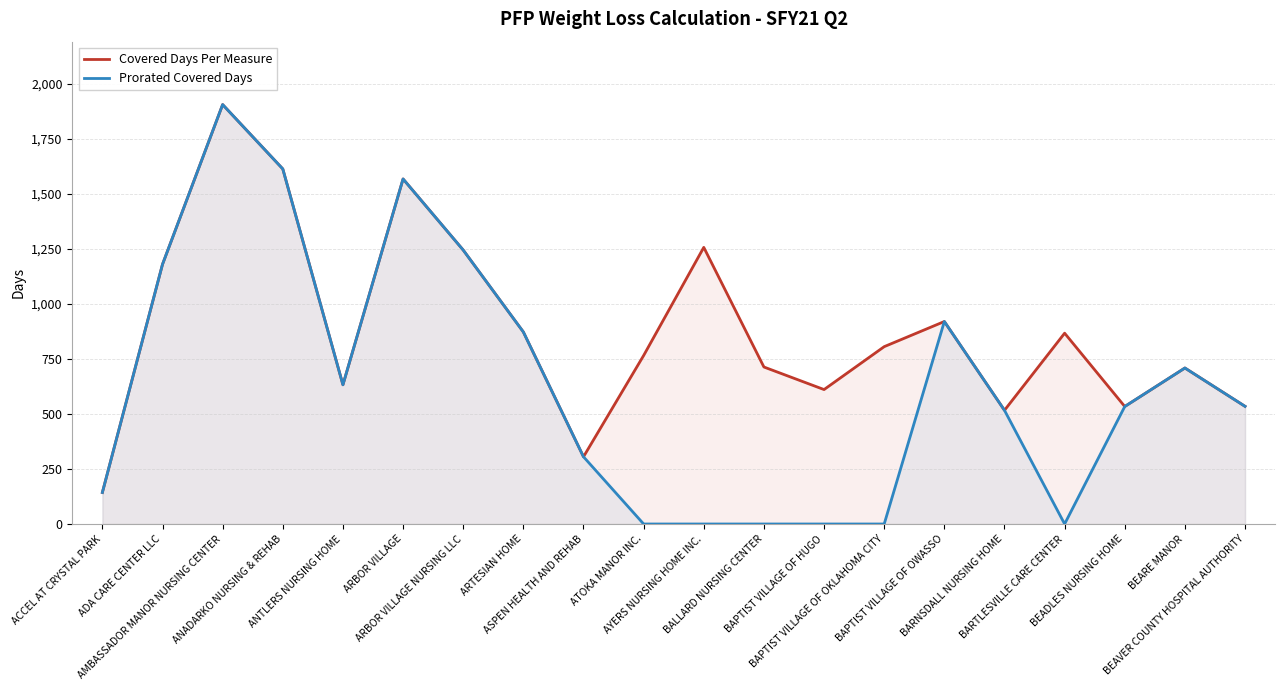

True or false: Prorated Covered Days and Covered Days Per Measure intersect in this chart.

False